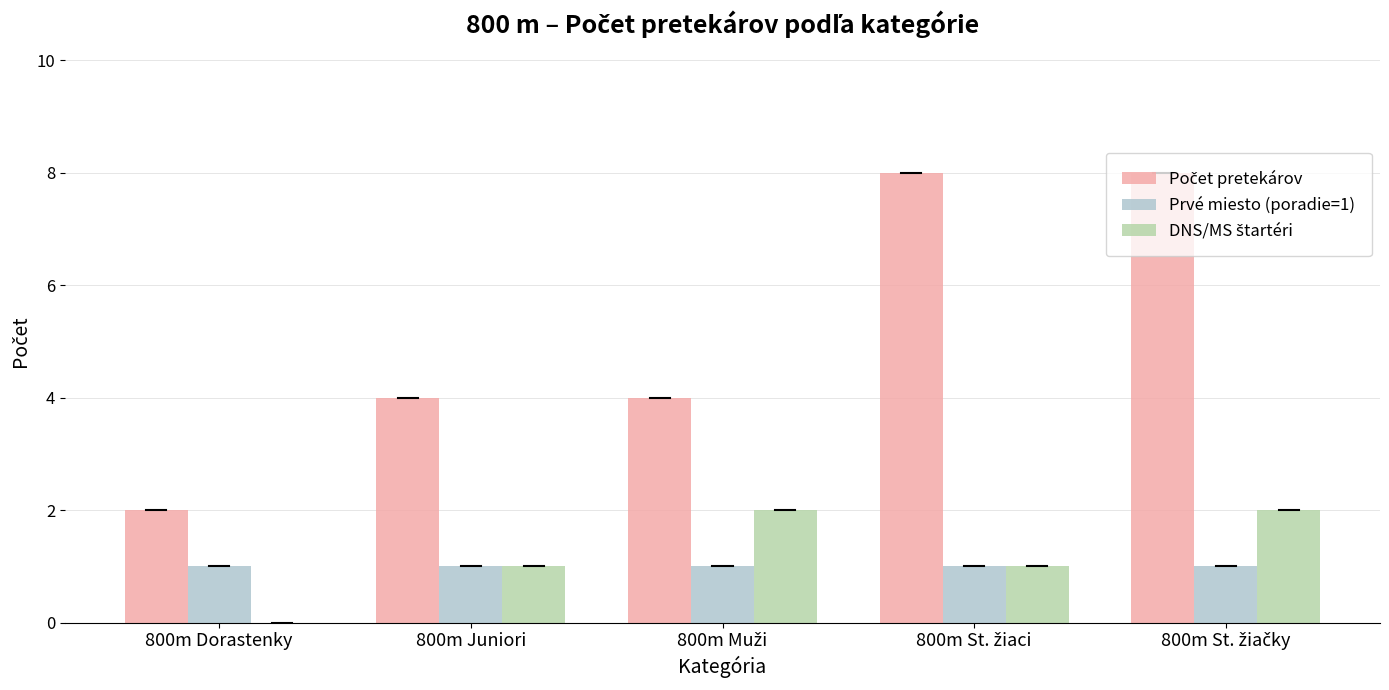

True or false: Počet pretekárov has a value of 4 at 800m Muži.

True